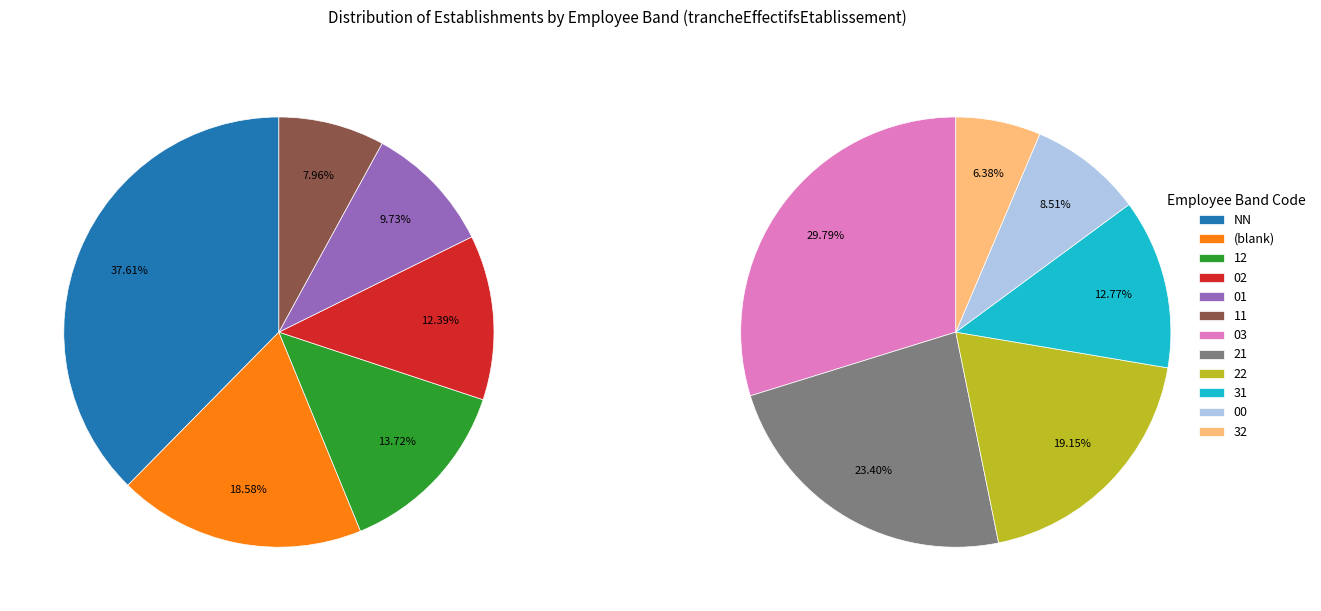

Does 03 represent more than half of the total?

No